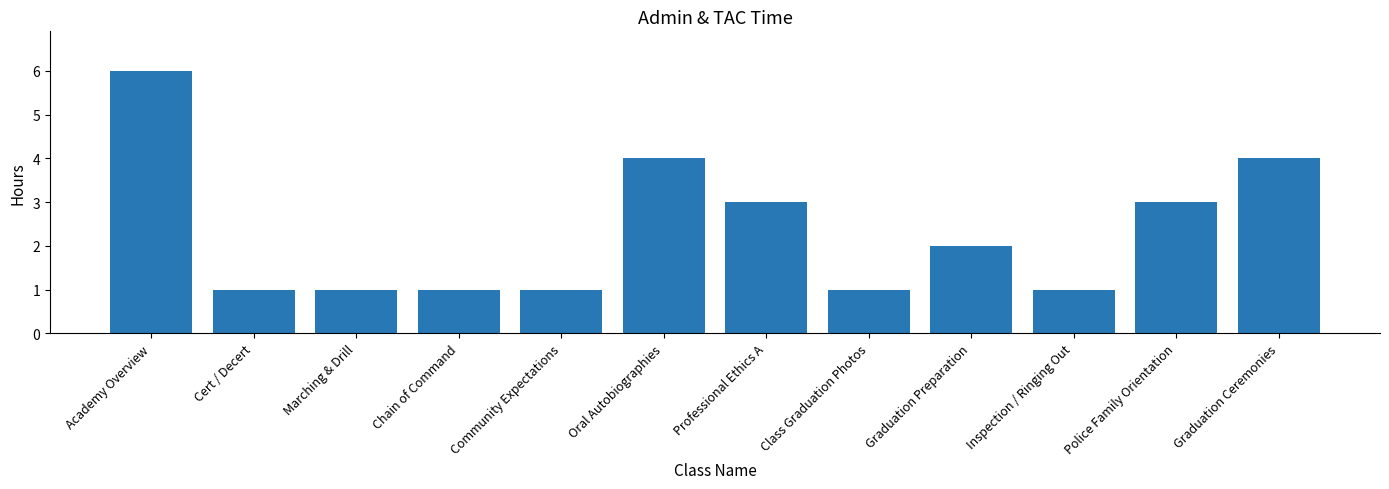

What is the difference between the values at Academy Overview and Inspection / Ringing Out?

5